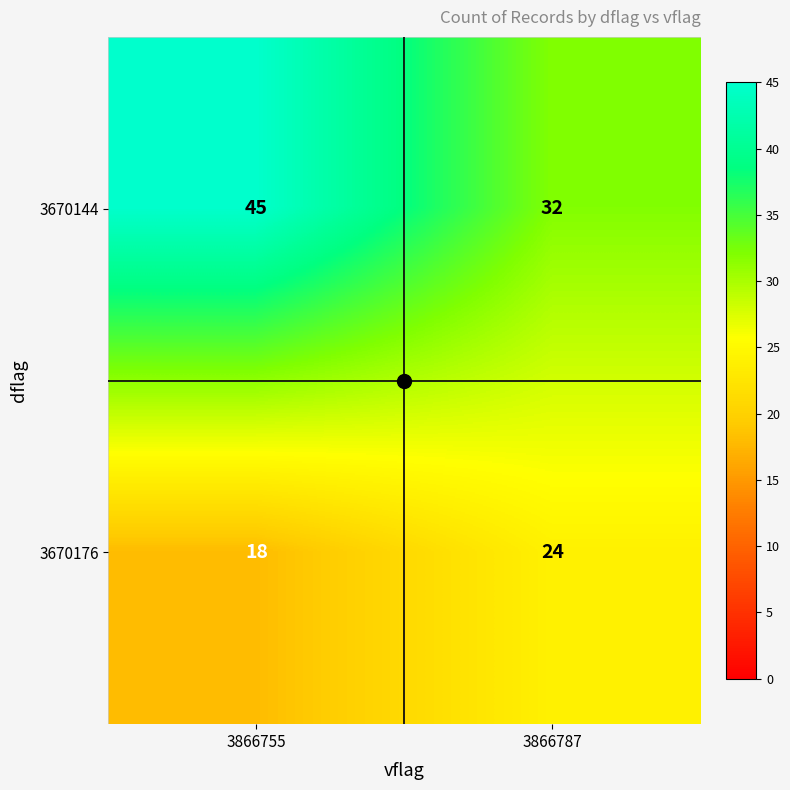

At which category is the sum across all series the highest?

3866755